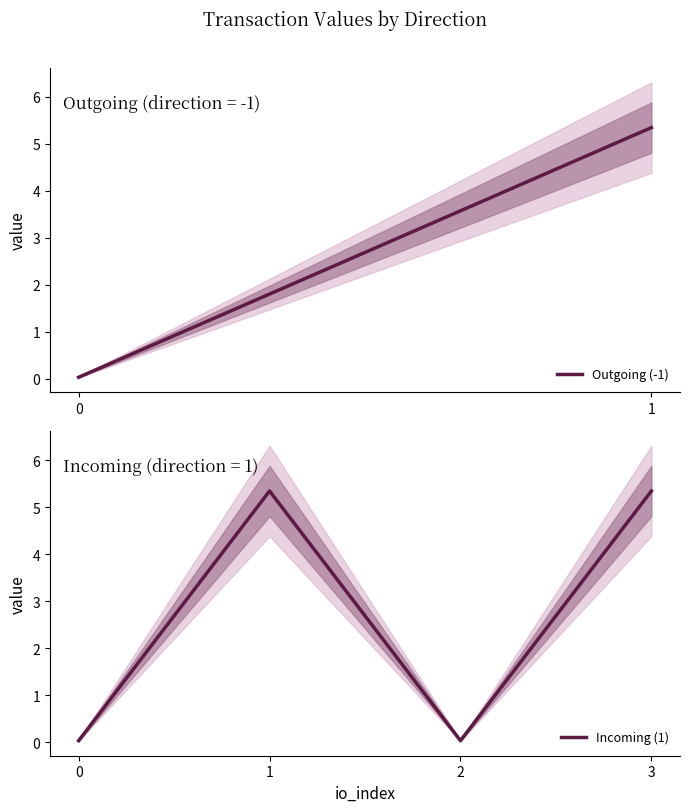

How many values in the Incoming (1) series are below 5?

2